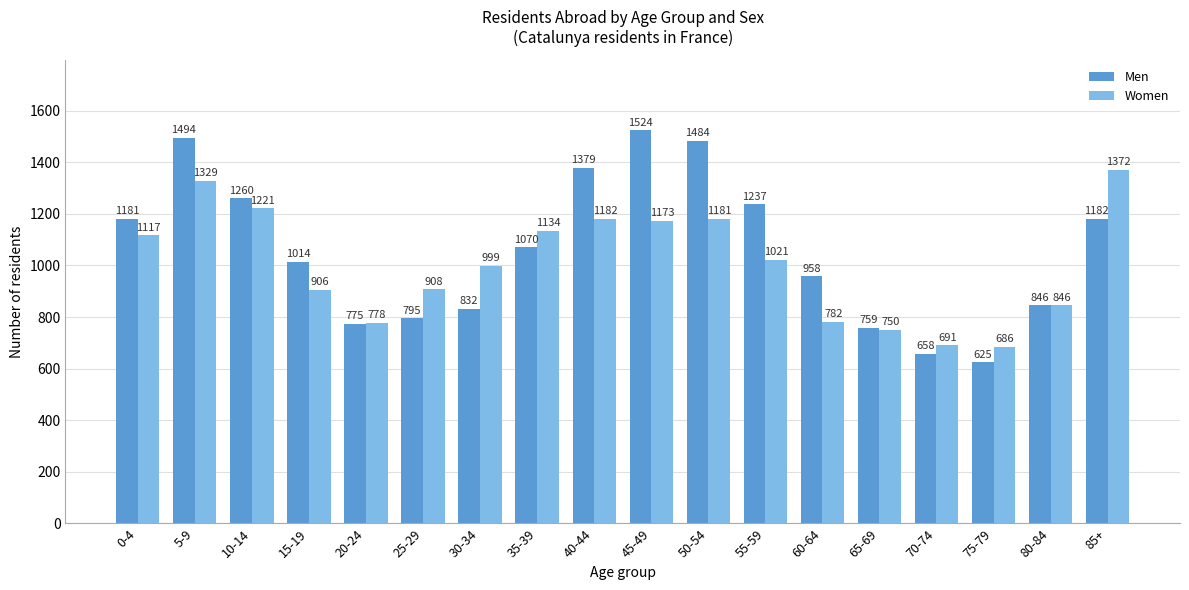

The value of Women at 10-14 is 641. True or false?

False